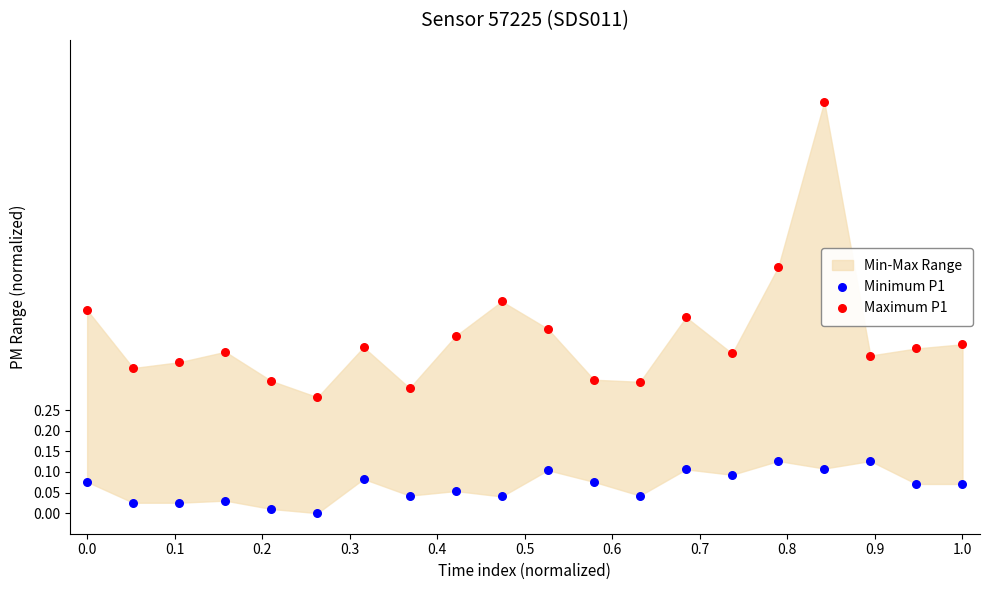

Across all data points, what is the range of X values (max minus min)?

1.0